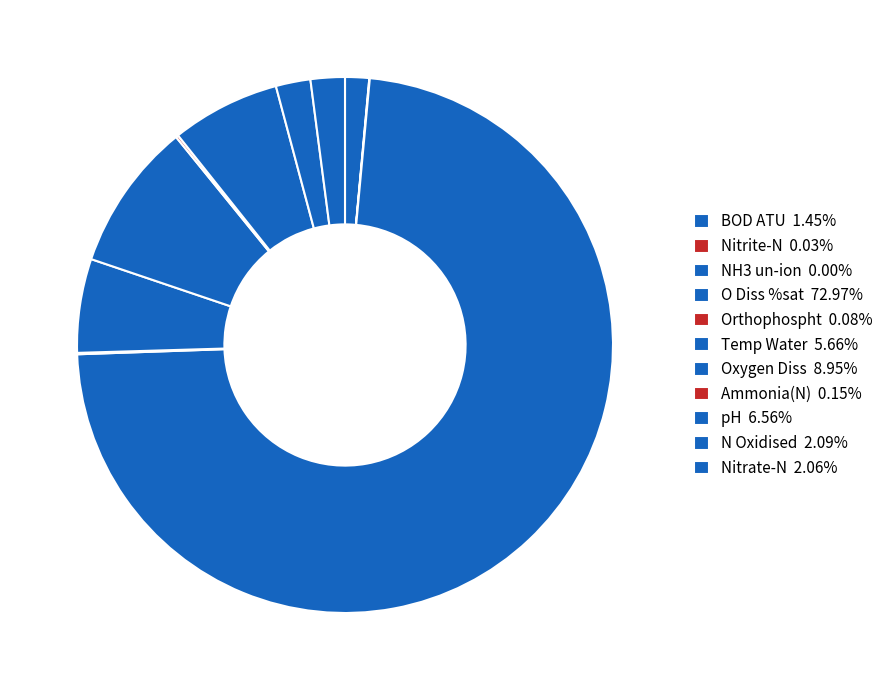

Combined, what portion of the pie is O Diss %sat and Nitrate-N?

75.0%